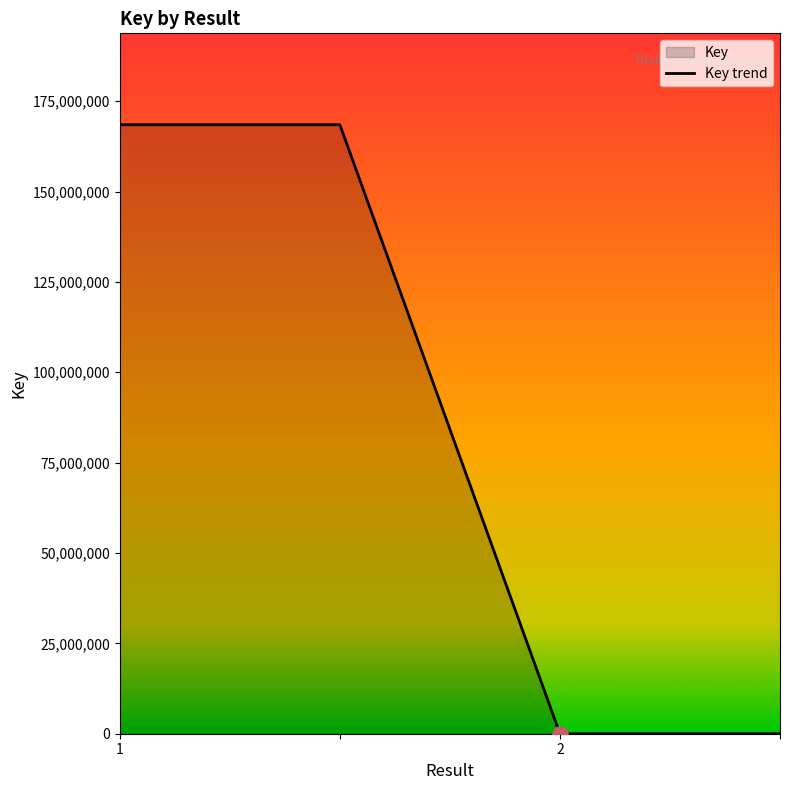

Approximately how many times larger is the value at 2 compared to ?

1.0